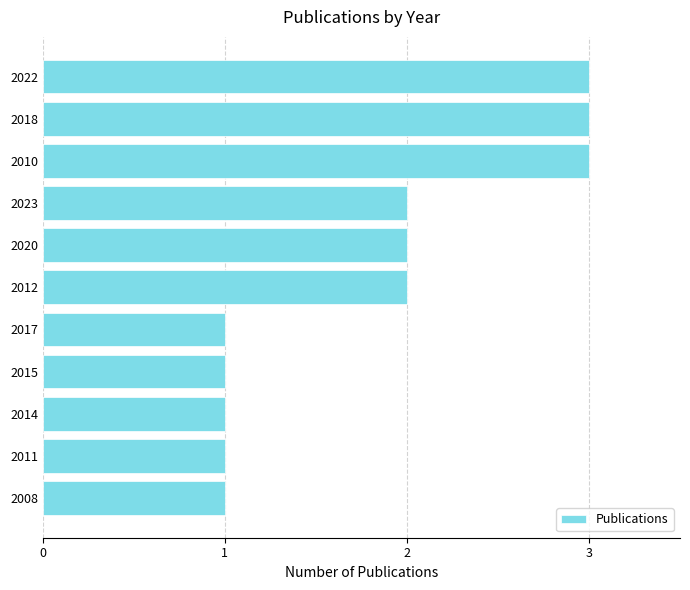

What is the sum of all values?

20